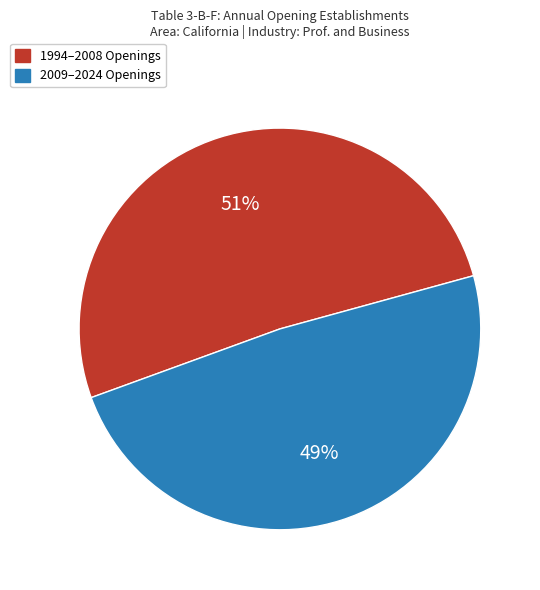

To the nearest percent, what portion does 2009–2024 Openings represent?

49%